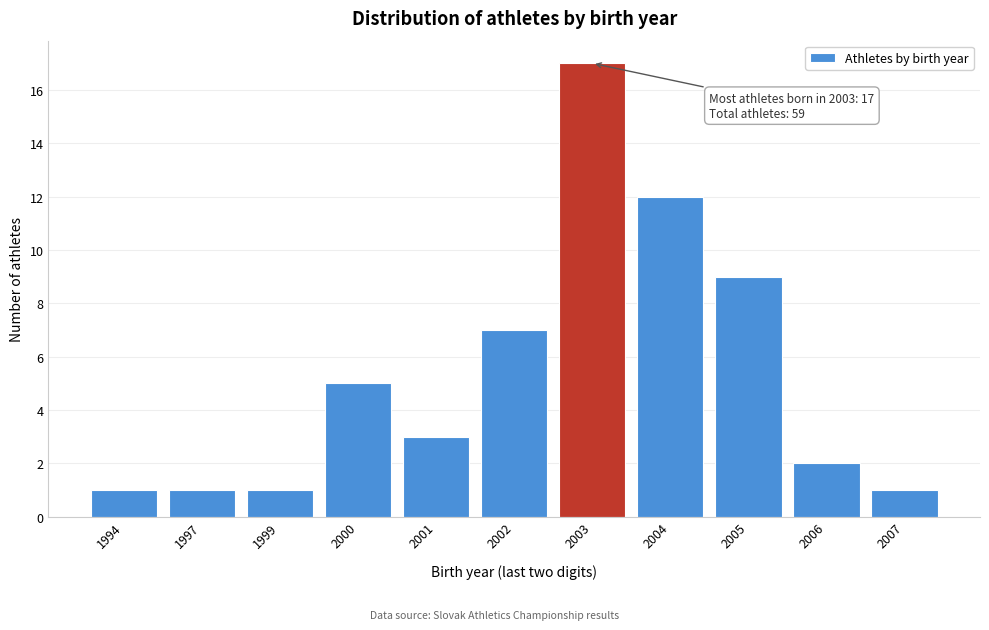

Reading right to left, list all the values displayed in this chart.

2007=1	2006=2	2005=9	2004=12	2003=17	2002=7	2001=3	2000=5	1999=1	1997=1	1994=1